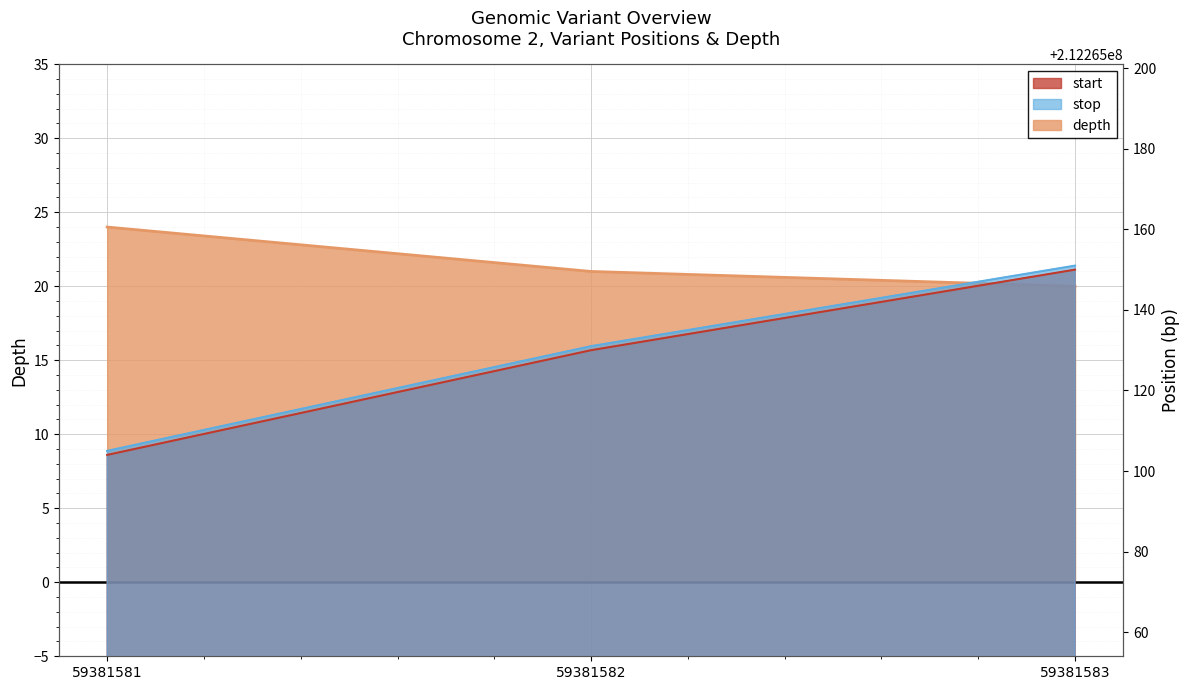

True or false: stop has a value of 137049147 at 59381583.

False